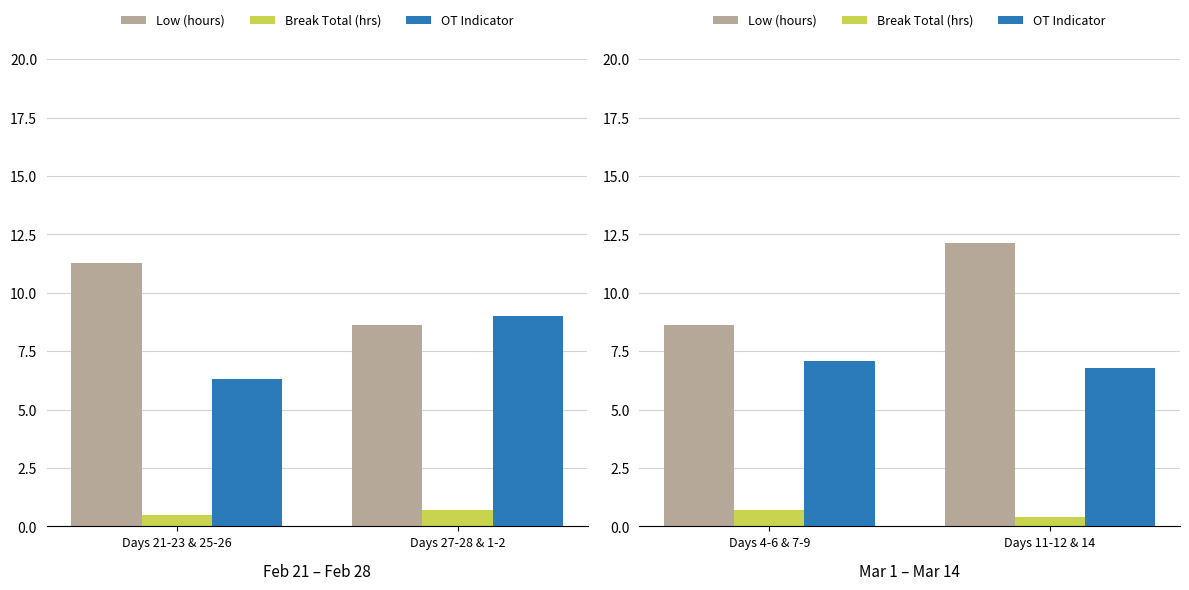

How many categories are shown in the chart?

2